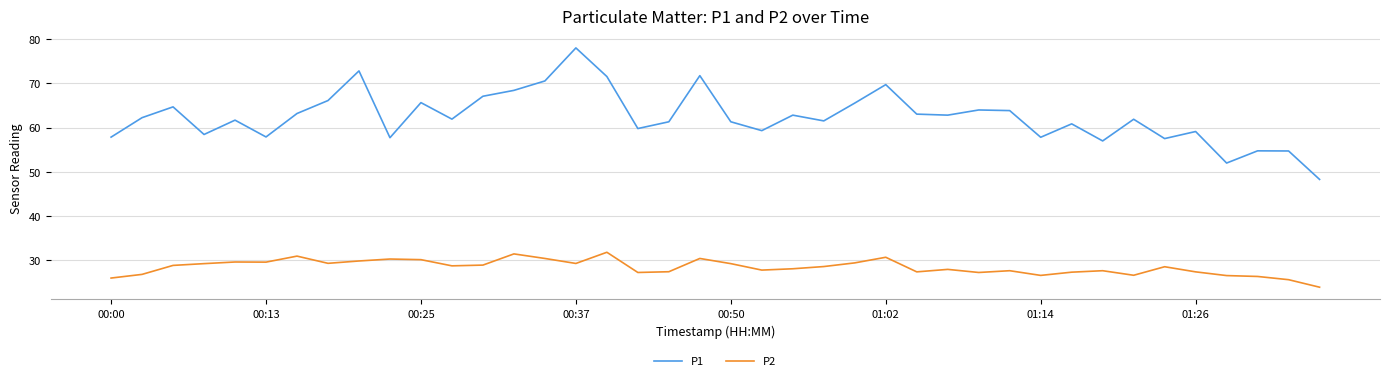

At how many categories does at least one series exceed 45?

40